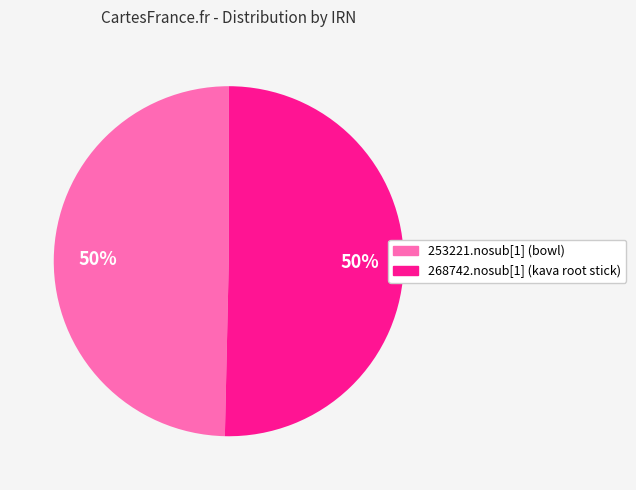

How many segments does this pie chart have?

2